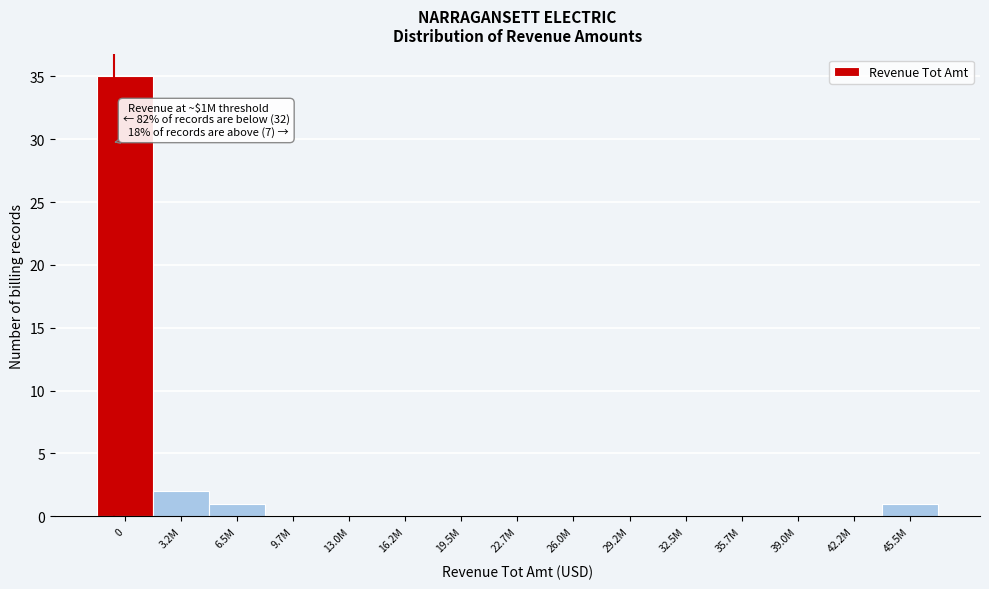

Reading left to right, transcribe all the data shown in this chart.

0=35	3.2M=2	6.5M=1	9.7M=0	13.0M=0	16.2M=0	19.5M=0	22.7M=0	26.0M=0	29.2M=0	32.5M=0	35.7M=0	39.0M=0	42.2M=0	45.5M=1